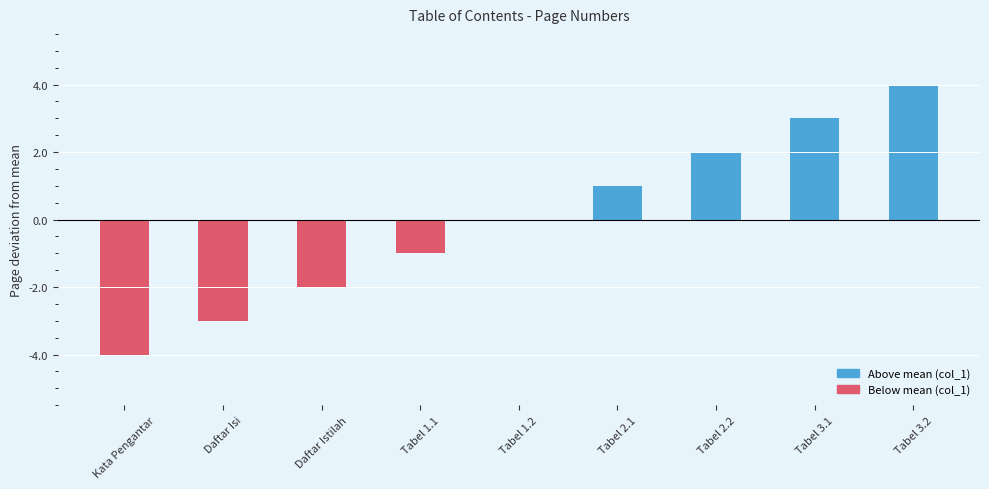

Is it true that the value at Daftar Isi is -4?

False